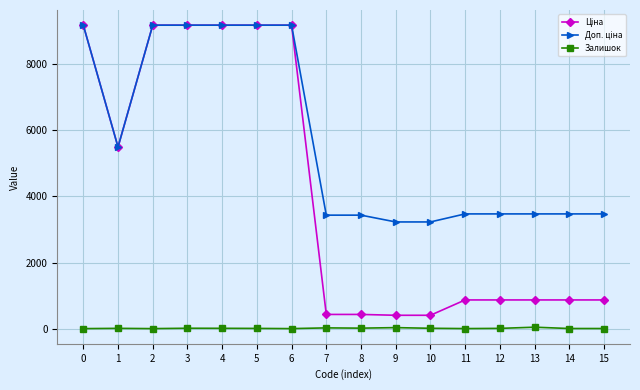

What is the maximum value shown in the chart?

9185.1